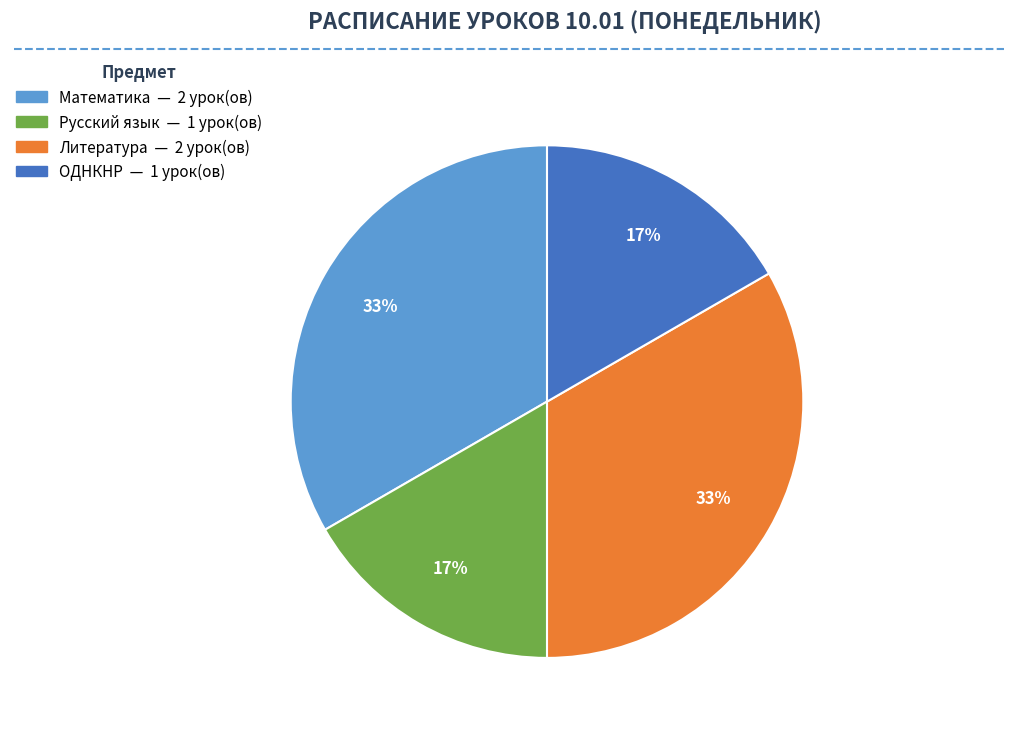

Is there any slice that represents more than half of the pie?

No